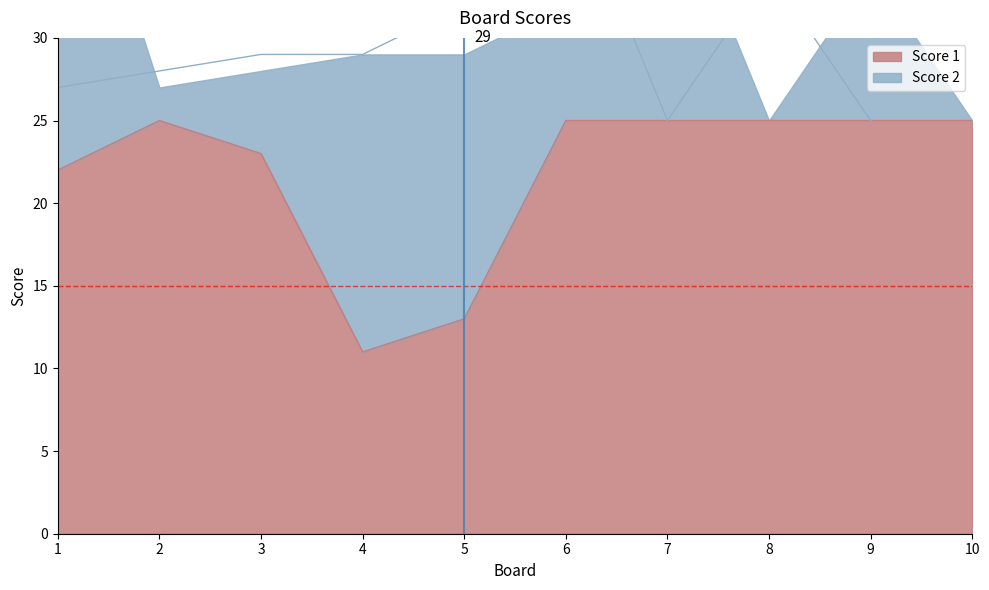

Between 1 and 10, which is larger?

10